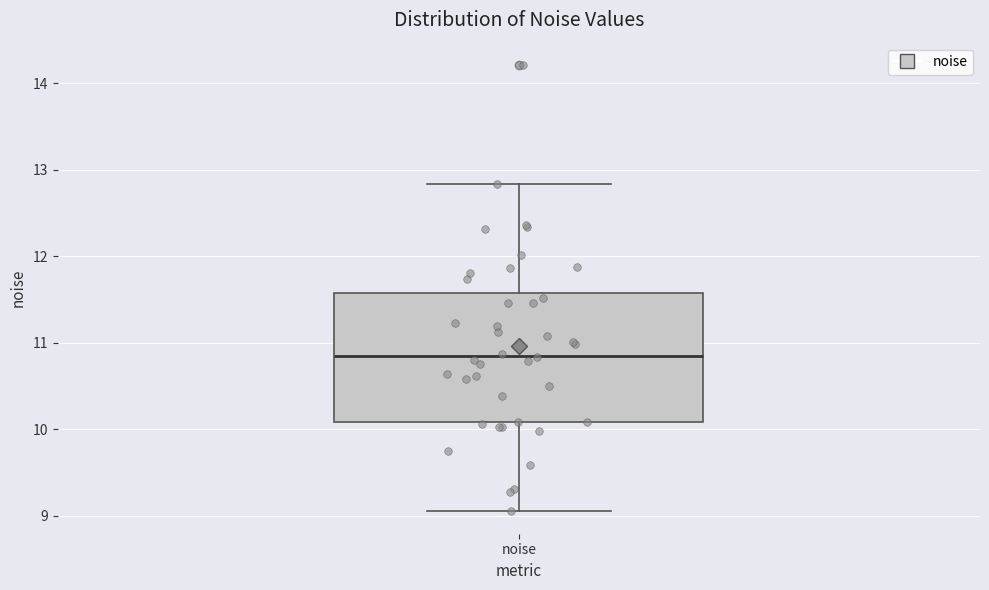

Read this box plot against the y-axis: the position of the median line, the range covered by the box, and the ends of both whiskers. The values are not printed on the chart, so give them approximately, as read against the axis.

median 10.9, box 10.1 to 11.6, whiskers 9.0 to 12.8